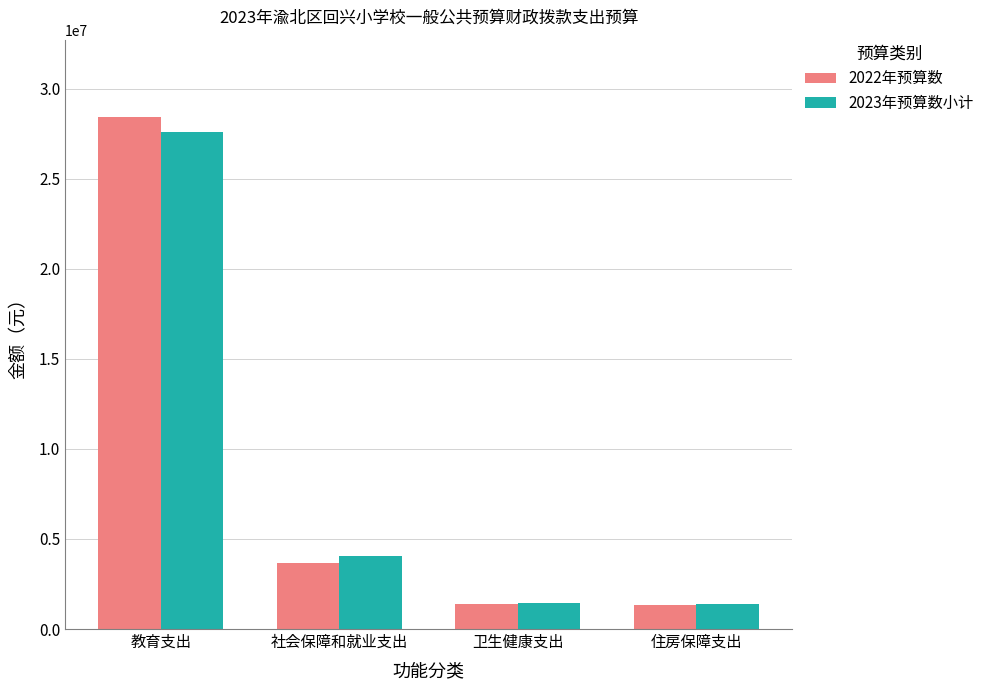

Which series has the largest range (max minus min)?

2022年预算数